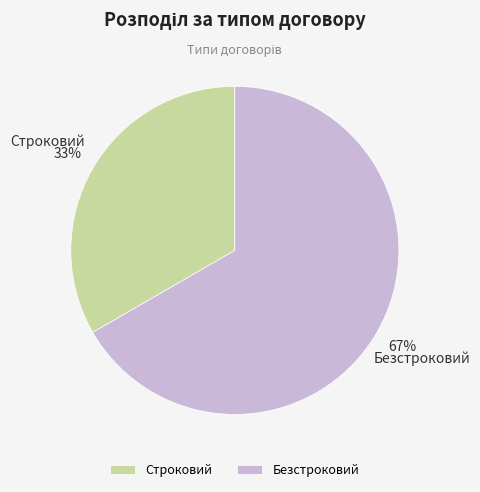

How many segments does this pie chart have?

2